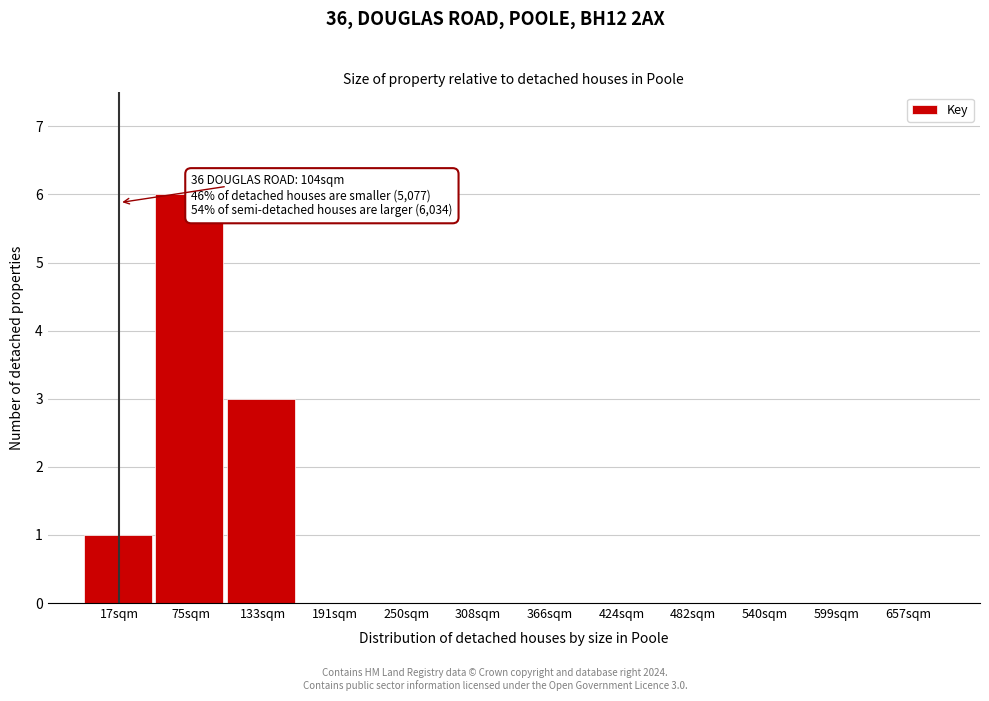

Reading left to right, list all the values displayed in this chart.

17sqm=1	75sqm=6	133sqm=3	191sqm=0	250sqm=0	308sqm=0	366sqm=0	424sqm=0	482sqm=0	540sqm=0	599sqm=0	657sqm=0